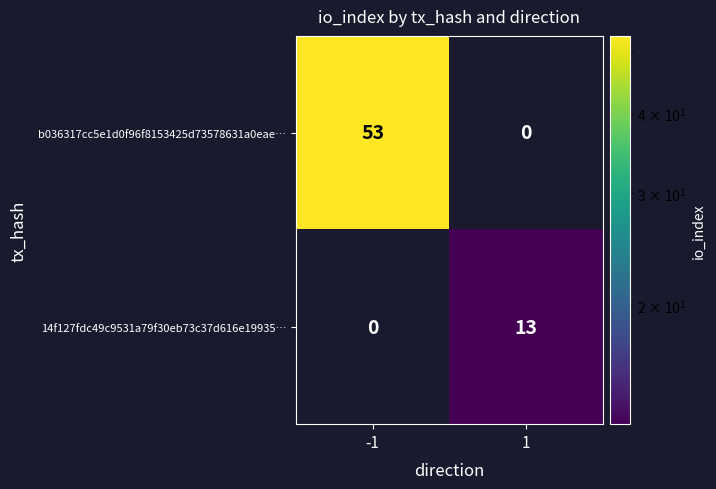

What is the sum of all 14f127fdc49c9531a79f30eb73c37d616e19935… values?

13